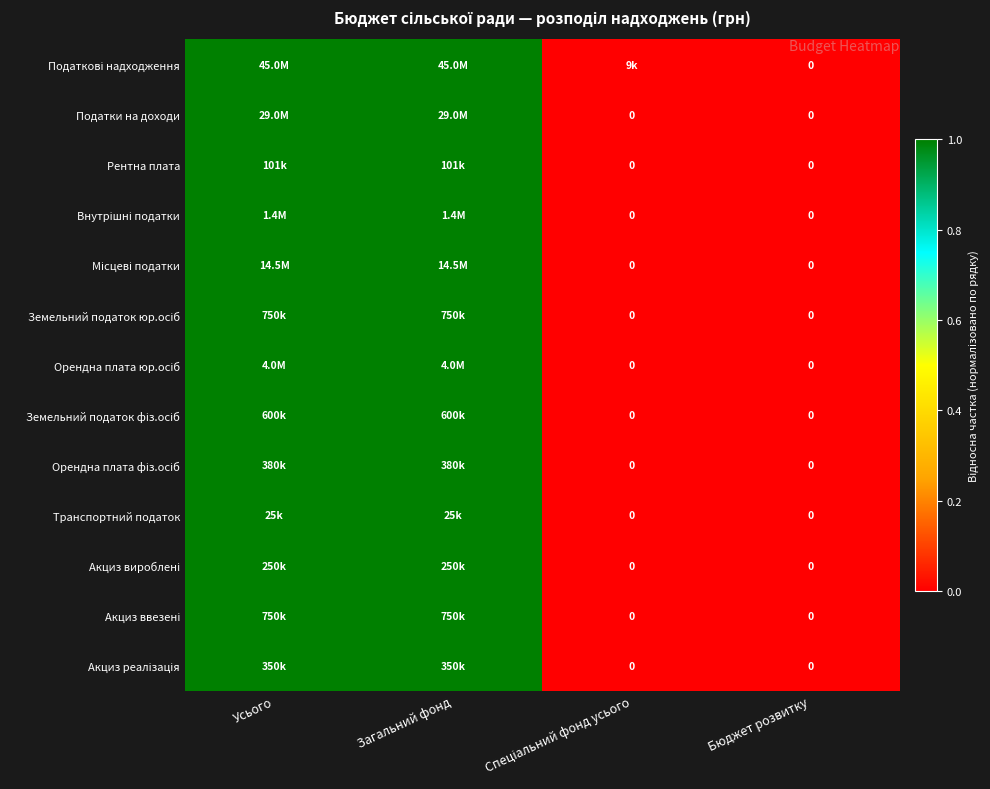

At which category is the sum across all series the highest?

Усього